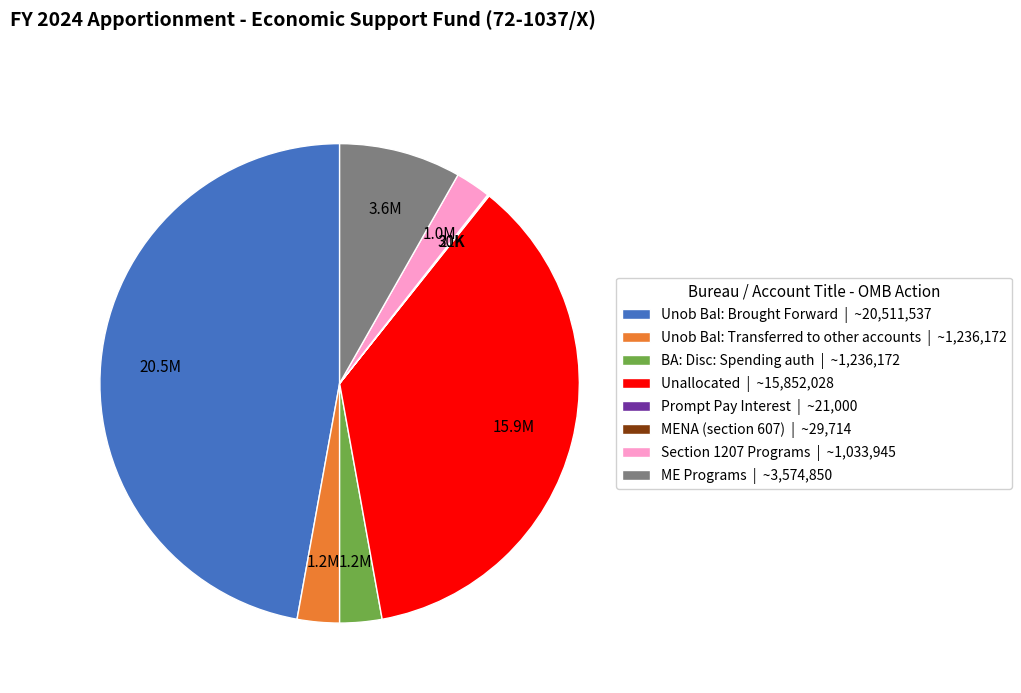

What is the largest slice in the pie chart?

Unob Bal: Brought Forward